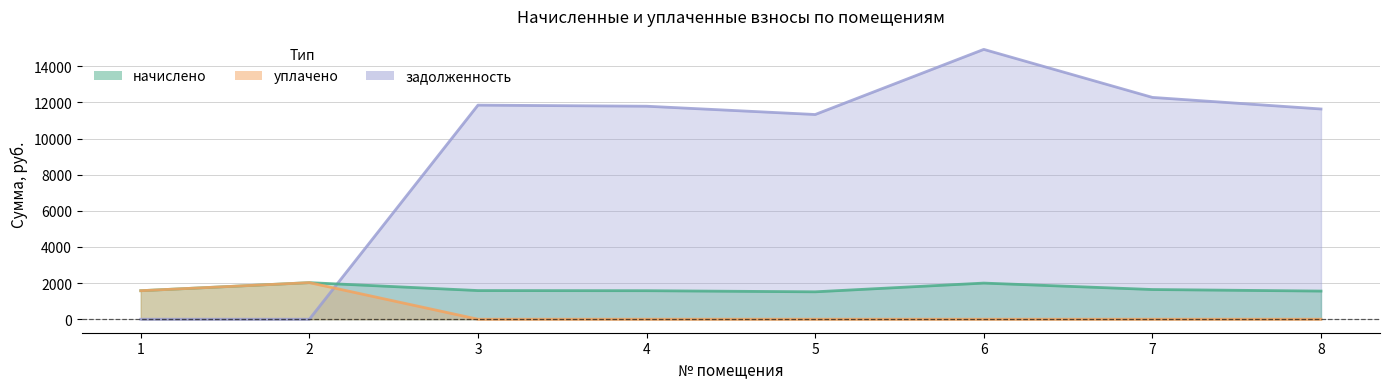

True or false: начислено and уплачено cross at least once.

False